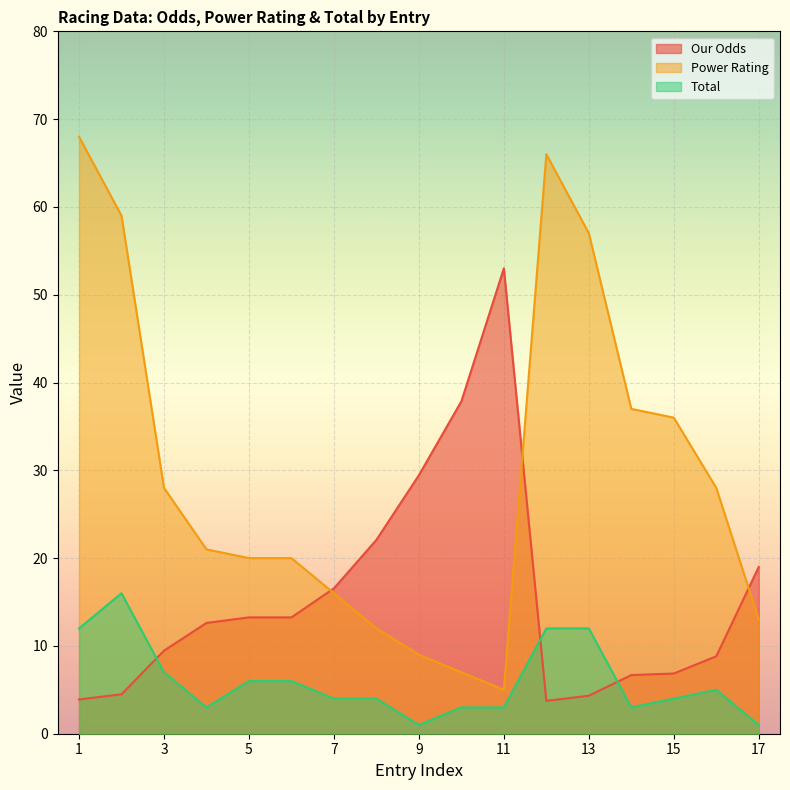

Count the number of categories in the chart.

17